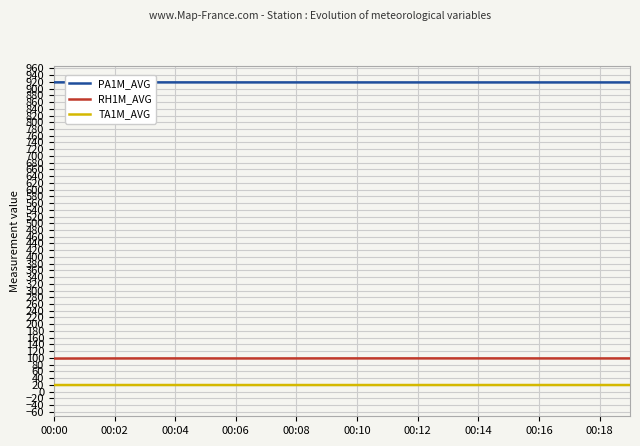

List the series in order of their peak value, highest first.

PA1M_AVG, RH1M_AVG, TA1M_AVG